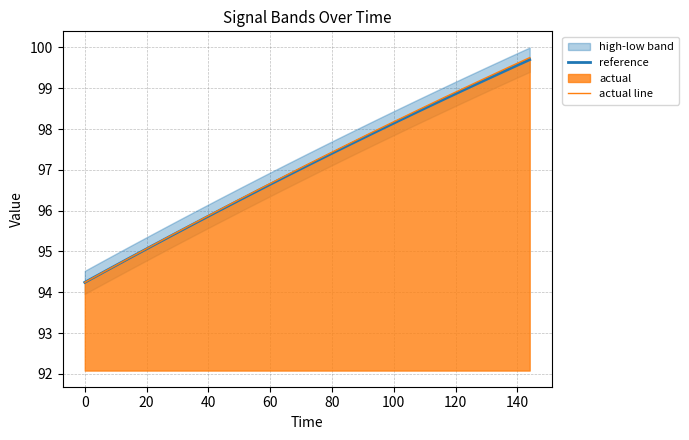

What is the highest value of the reference series?

99.7